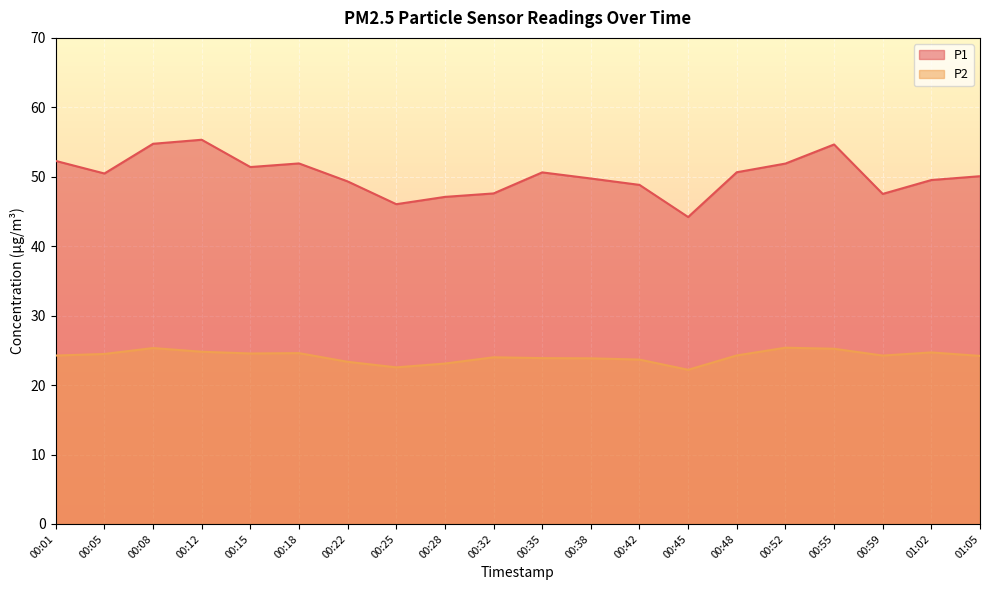

How many values in the P1 series exceed 50?

11